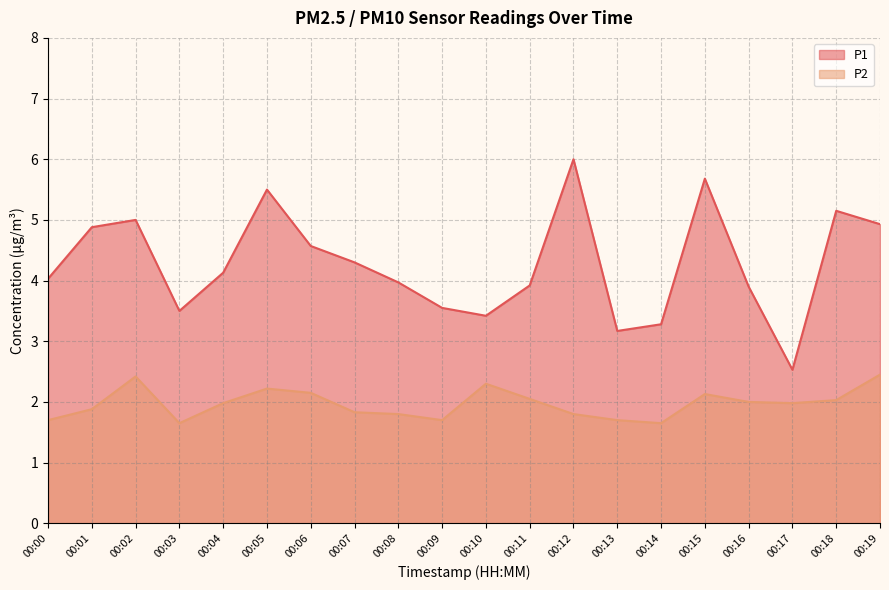

Which series has the largest total across all categories?

P1